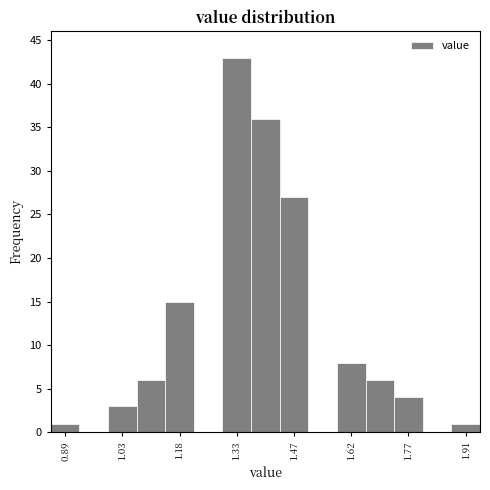

Around what value on the x-axis is the tallest bar? Give the approximate position of its centre, as read against the axis.

1.32